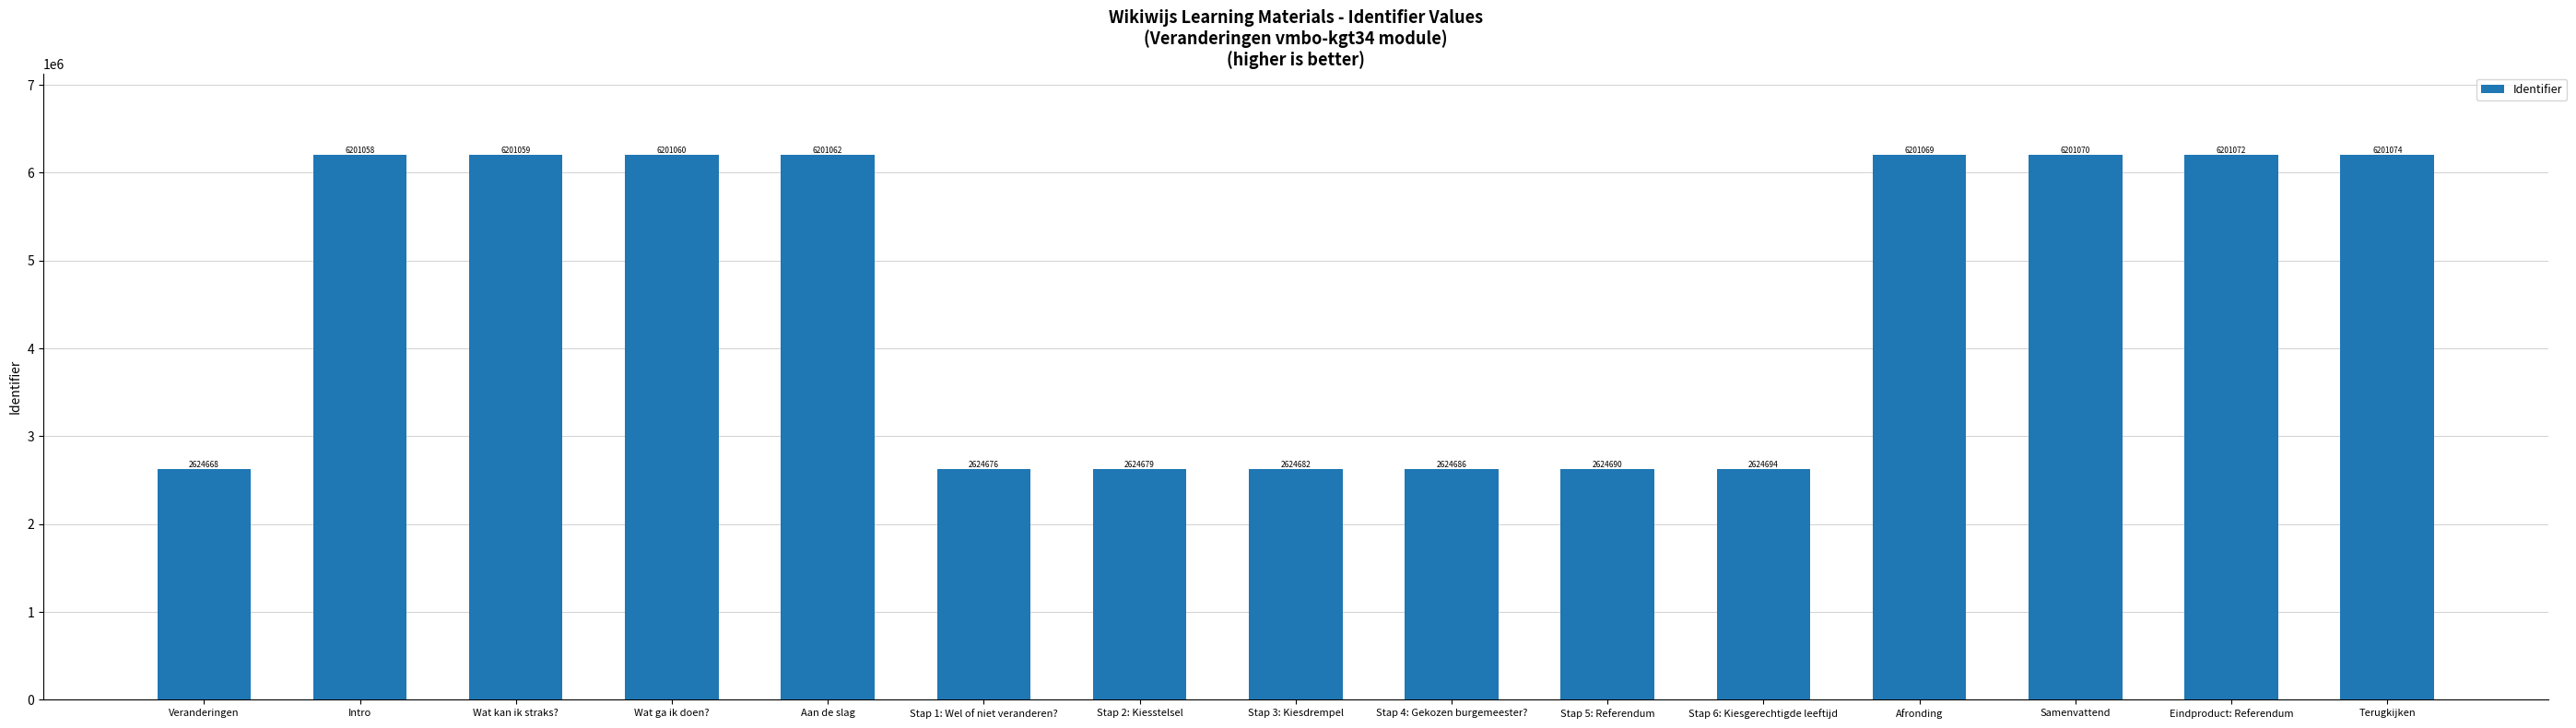

Reading right to left, what are all the values shown in this chart?

Terugkijken=6201074	Eindproduct: Referendum=6201072	Samenvattend=6201070	Afronding=6201069	Stap 6: Kiesgerechtigde leeftijd=2624694	Stap 5: Referendum=2624690	Stap 4: Gekozen burgemeester?=2624686	Stap 3: Kiesdrempel=2624682	Stap 2: Kiesstelsel=2624679	Stap 1: Wel of niet veranderen?=2624676	Aan de slag=6201062	Wat ga ik doen?=6201060	Wat kan ik straks?=6201059	Intro=6201058	Veranderingen=2624668